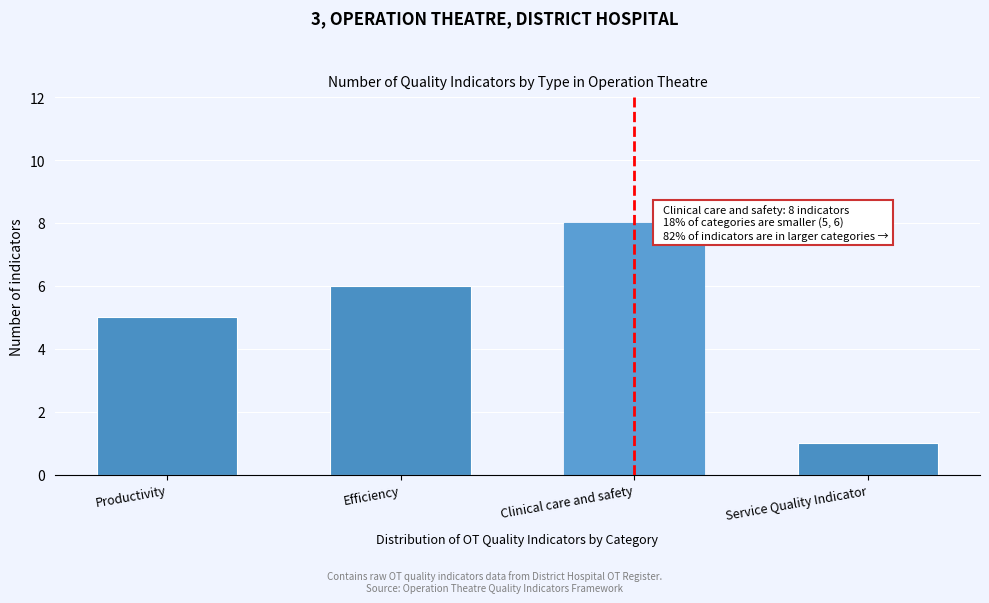

Reading left to right, transcribe all the data shown in this chart.

Productivity=5	Efficiency=6	Clinical care and safety=8	Service Quality Indicator=1